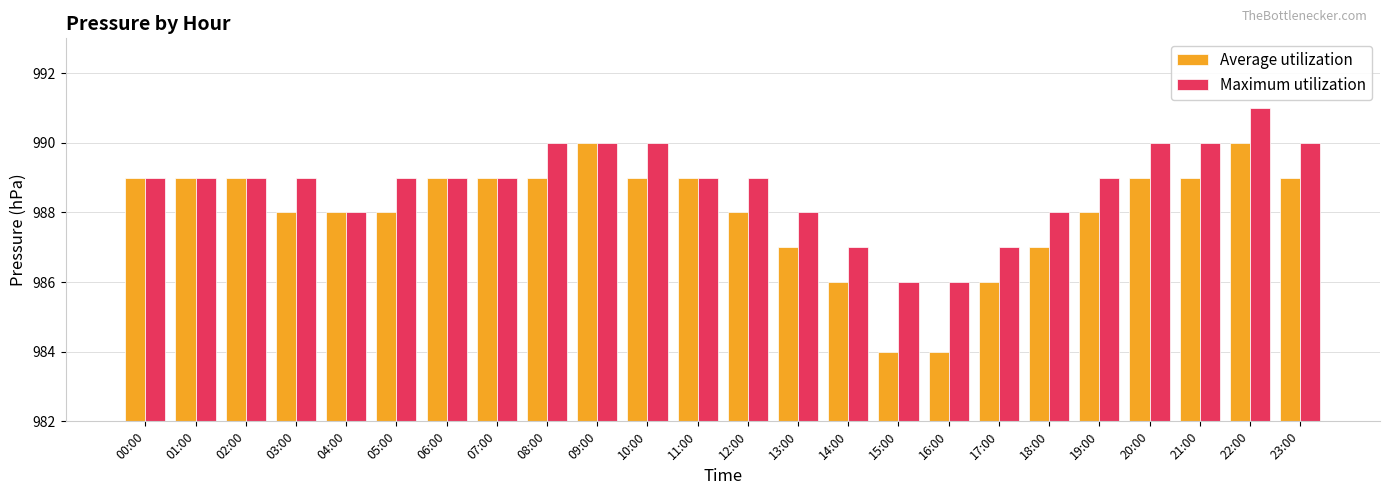

Rank the series at 17:00 from lowest to highest value.

Average utilization, Maximum utilization